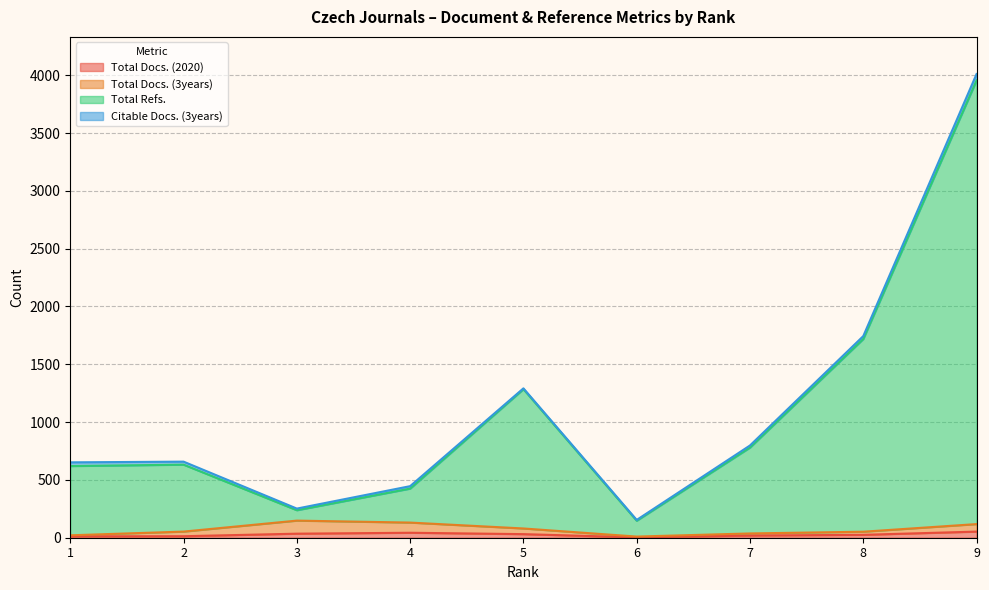

What is the average value of the Total Refs. series?

1089